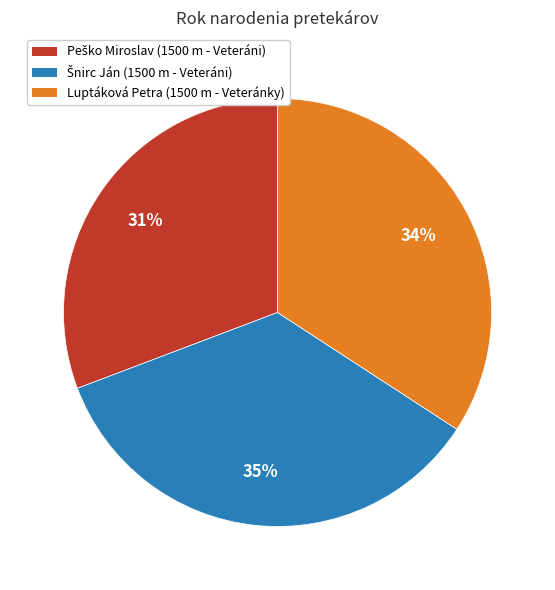

Is it true that Luptáková Petra (1500 m - Veteránky) is 25% of the pie?

False